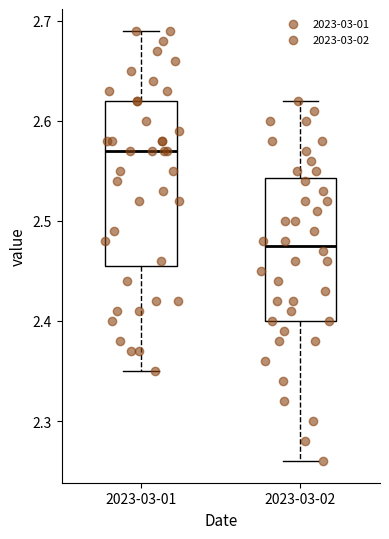

Reading left to right, transcribe this box plot: for each box, give where its median line is, the range the box spans, and where its two whiskers end, as read against the y-axis. The values are not printed on the chart, so give them approximately, as read against the axis.

2023-03-01: median 2.57, box 2.46 to 2.62, whiskers 2.35 to 2.69
2023-03-02: median 2.48, box 2.40 to 2.54, whiskers 2.26 to 2.62